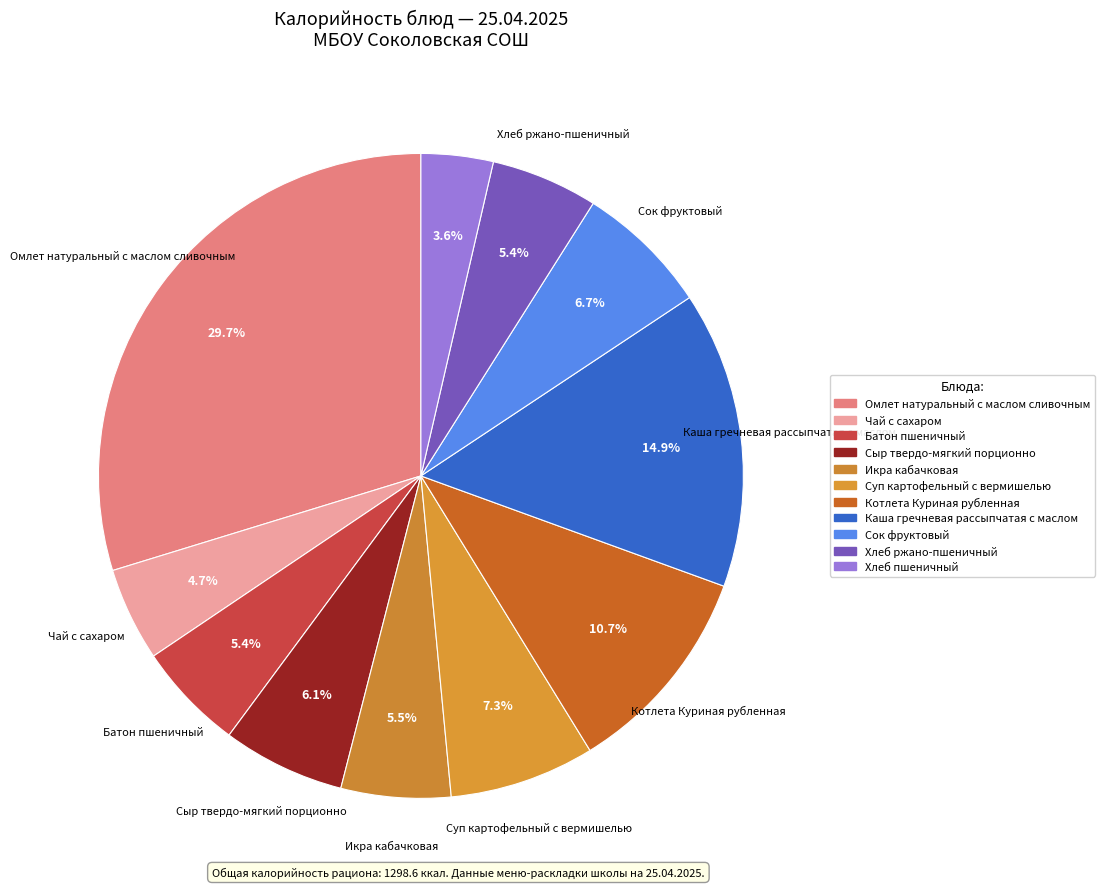

To the nearest percent, what is the difference between the Котлета Куриная рубленная and Сок фруктовый slice percentages?

4%